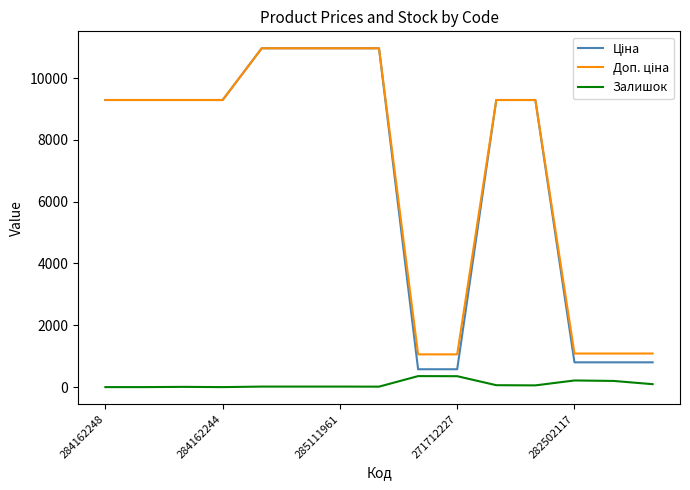

What is the greatest value displayed?

10964.4